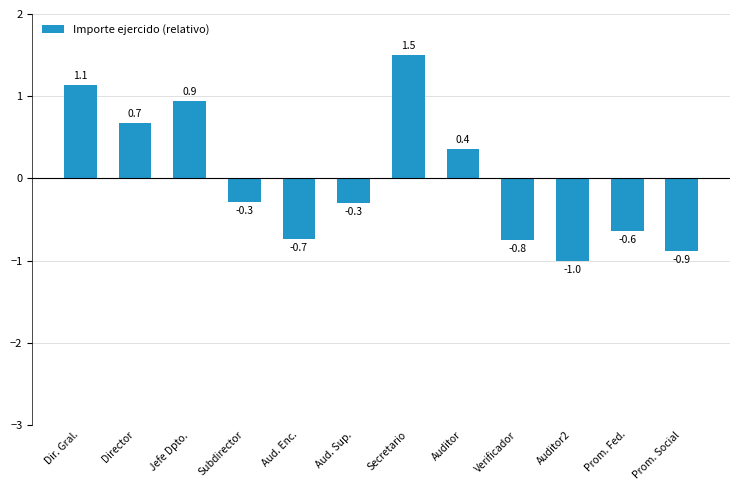

Between Prom. Fed. and Auditor2, which is larger?

Prom. Fed.